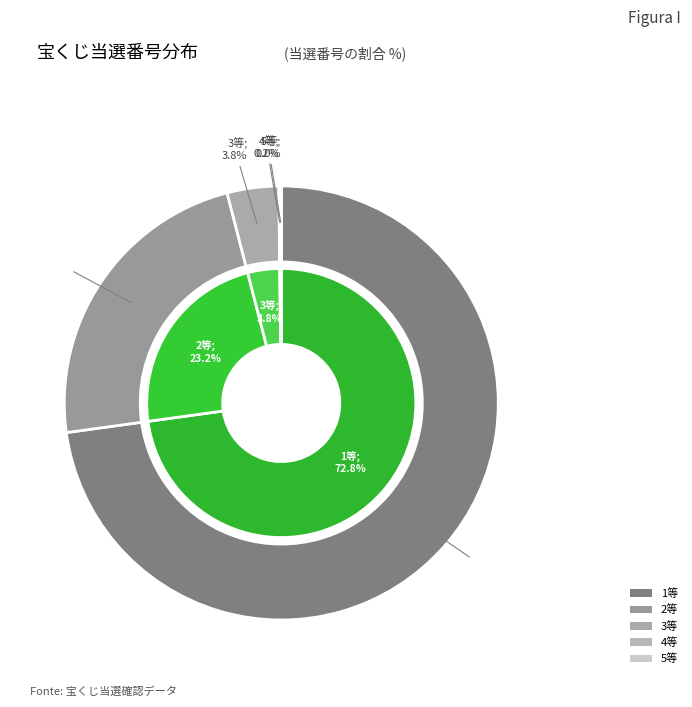

The 4等 slice represents 9% of the pie. True or false?

False